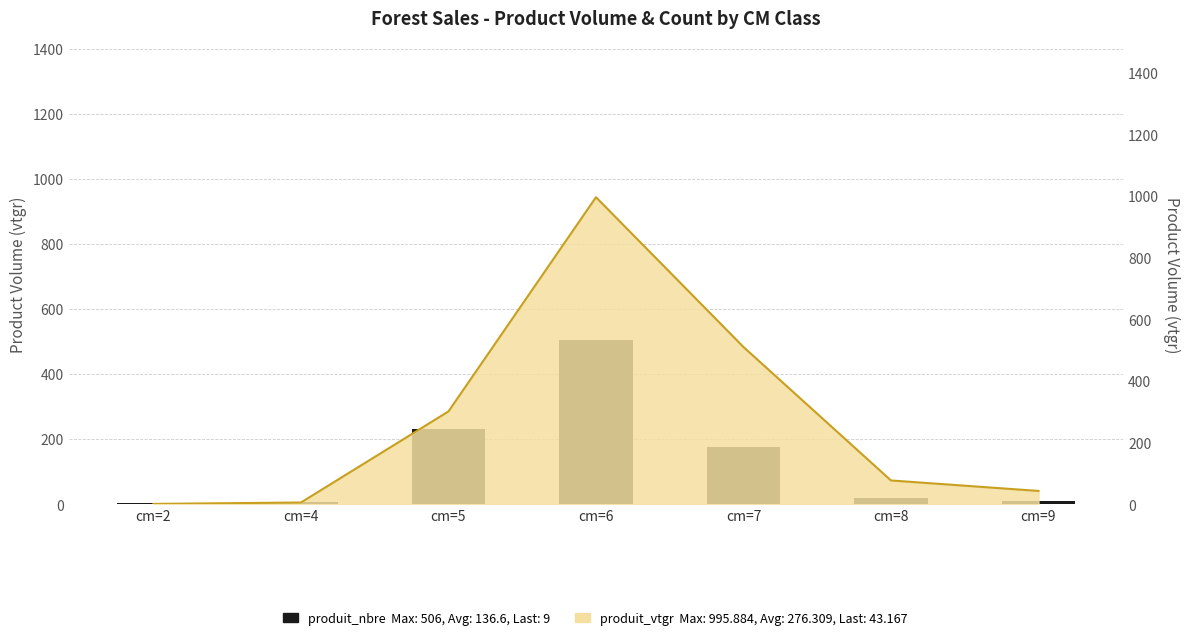

Is it true that the value at cm=5 is 232?

True